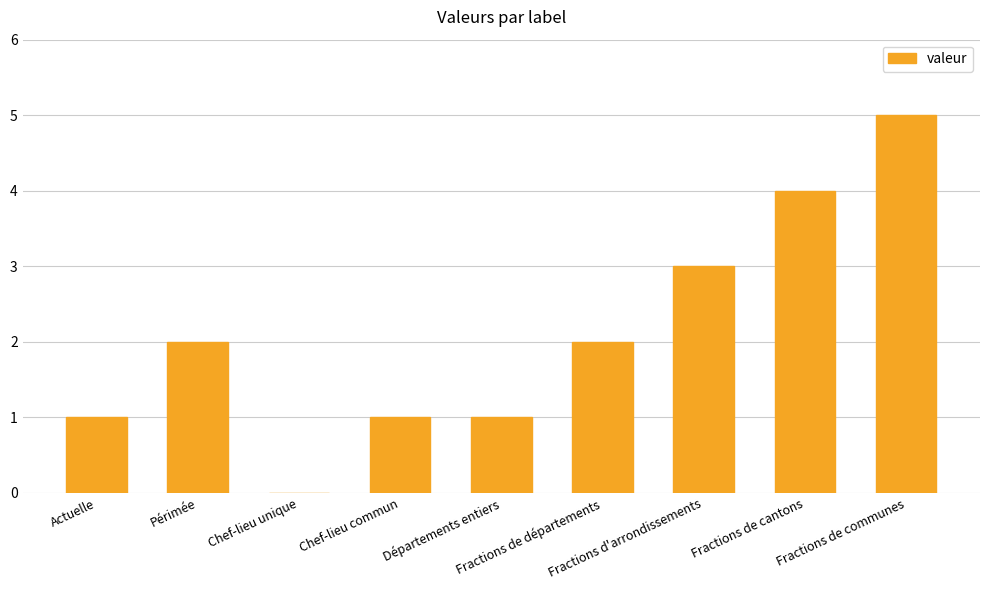

What is the sum of all values?

19